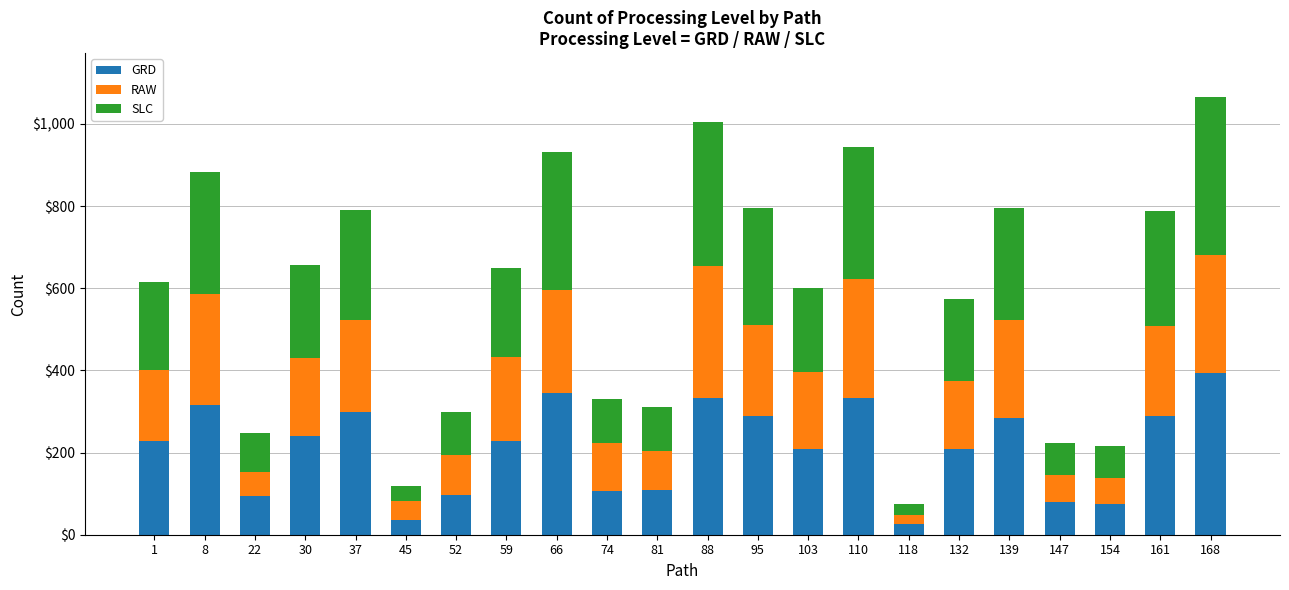

What is the total value across all series at 154?

215